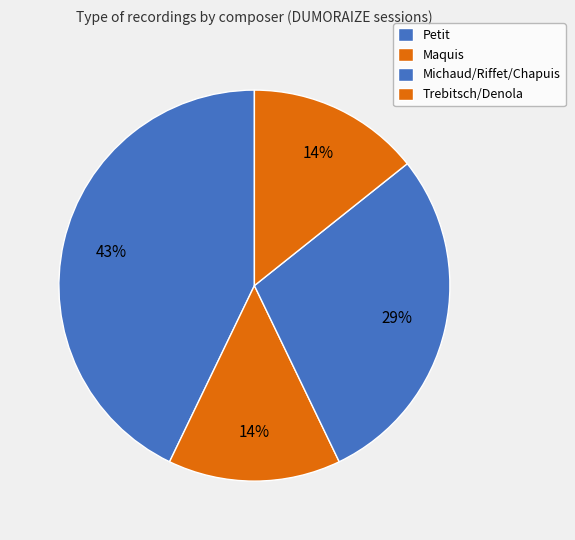

How many slices are in this pie chart?

4